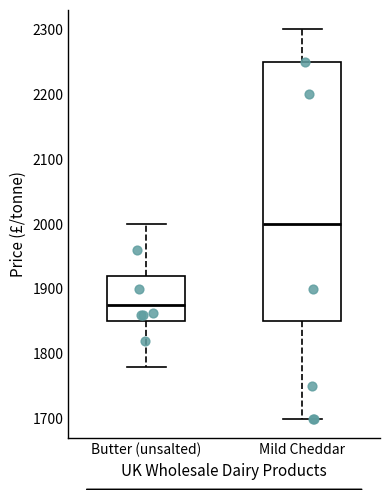

Which box's median line is the lowest?

Butter (unsalted)